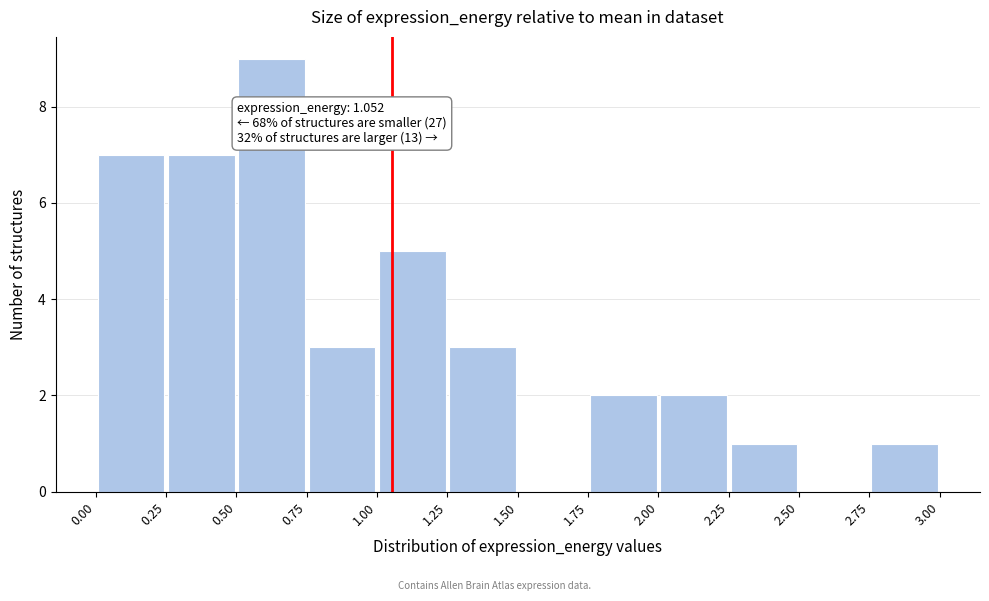

Over which range of the x-axis is the bar tallest?

0.50 to 0.75